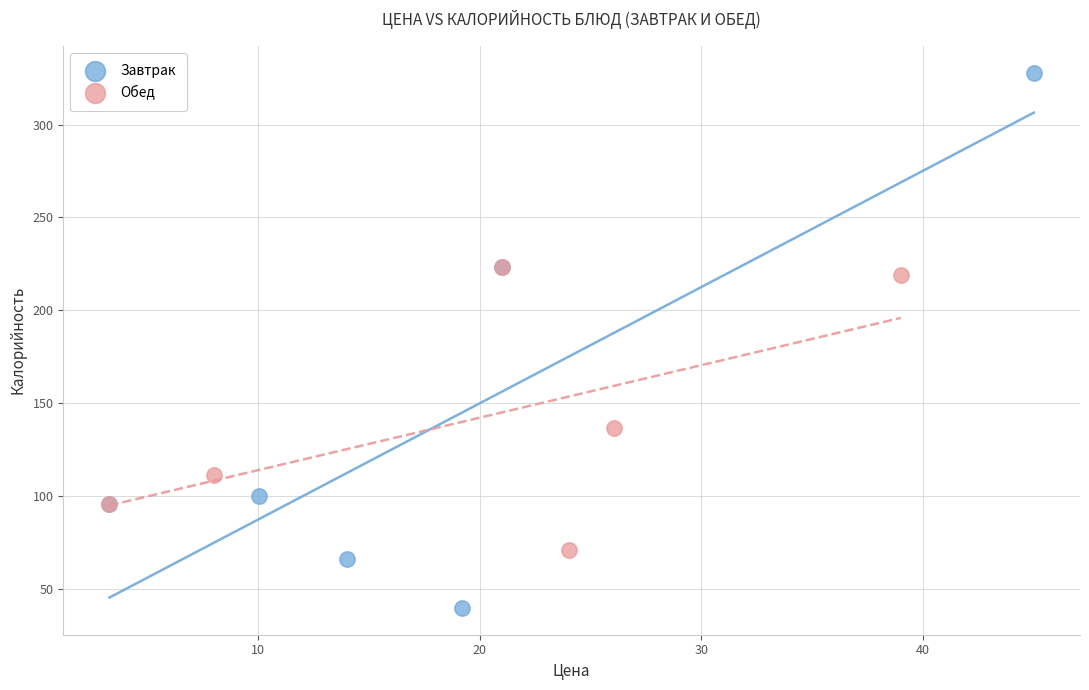

Which series reaches the minimum Y coordinate?

Завтрак